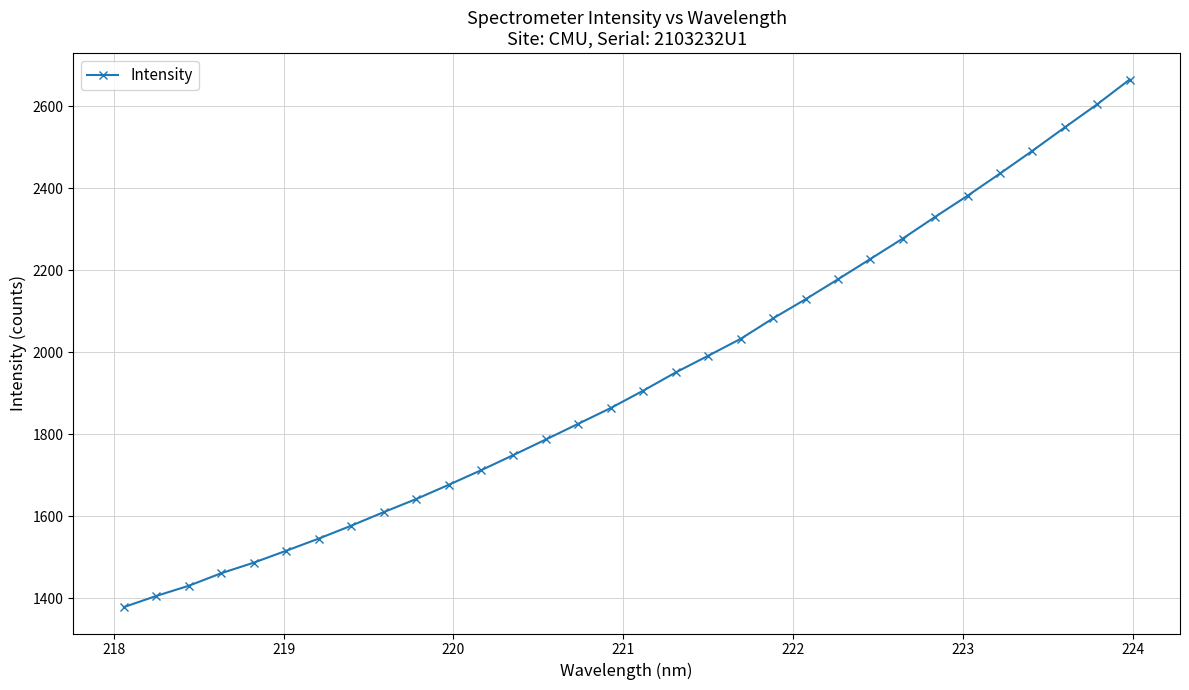

Does the chart display data point markers on the line(s)?

Yes